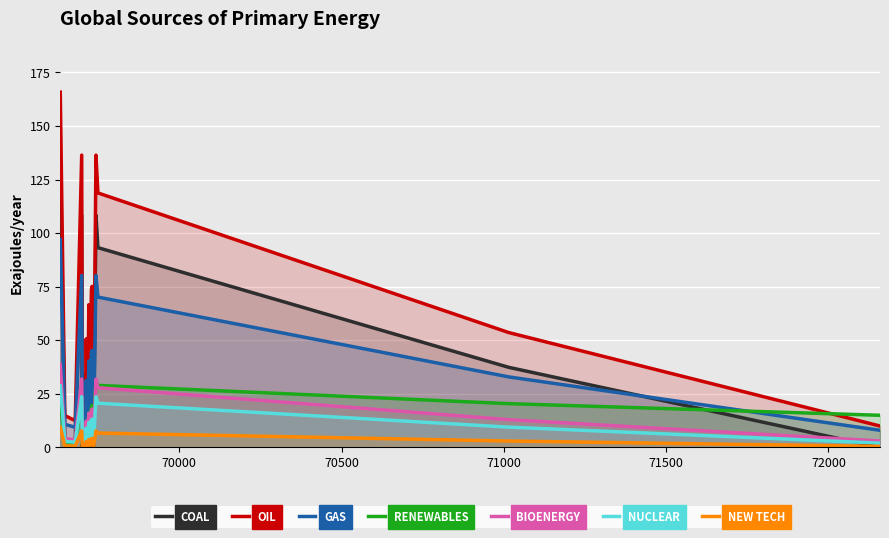

List the labels in order of value, smallest first.

69701, 69711, 69717, 69735, 72159, 69679, 69723, 69647, 69715, 69709, 69737, 69713, 71015, 69721, 69729, 69731, 69749, 69699, 69743, 69633